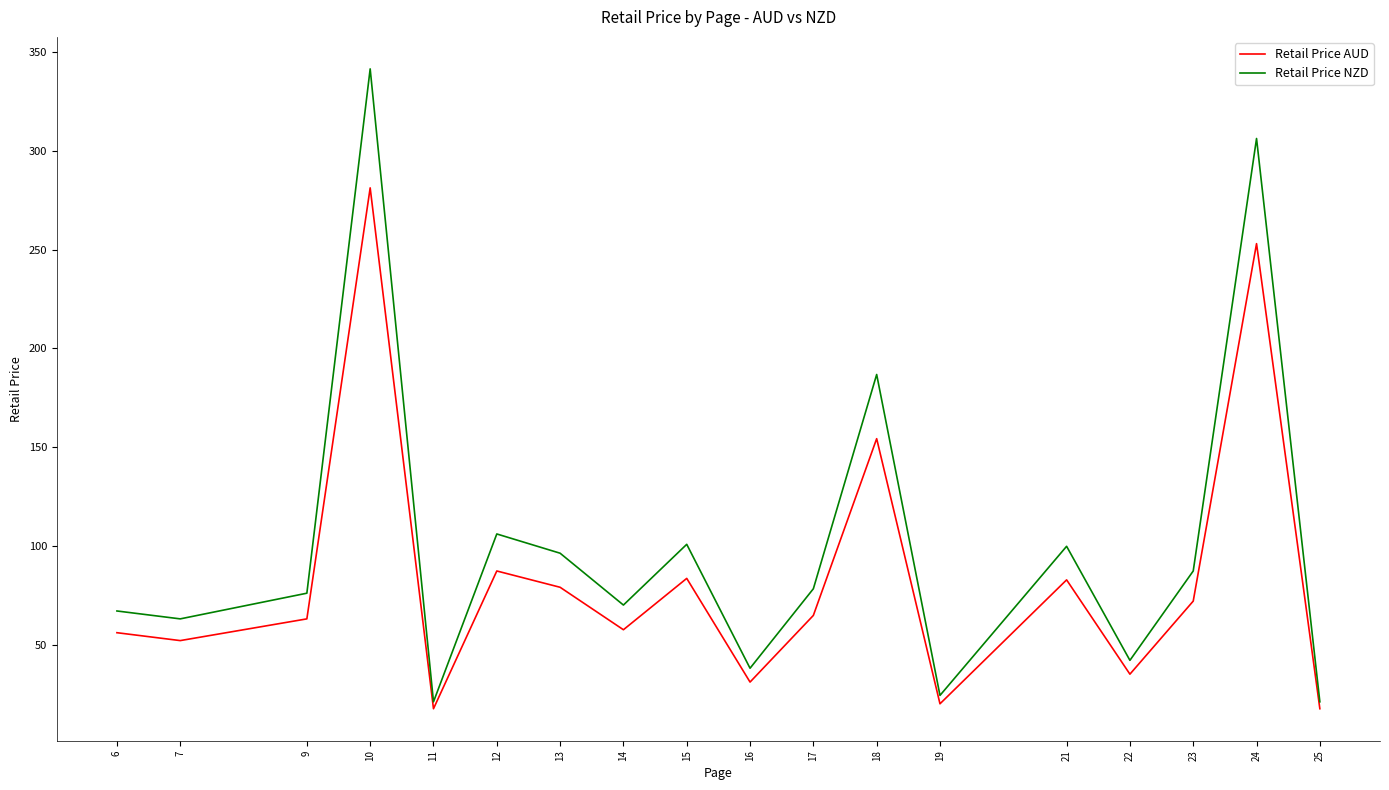

What is the approximate value of Retail Price AUD at 13?

79.0